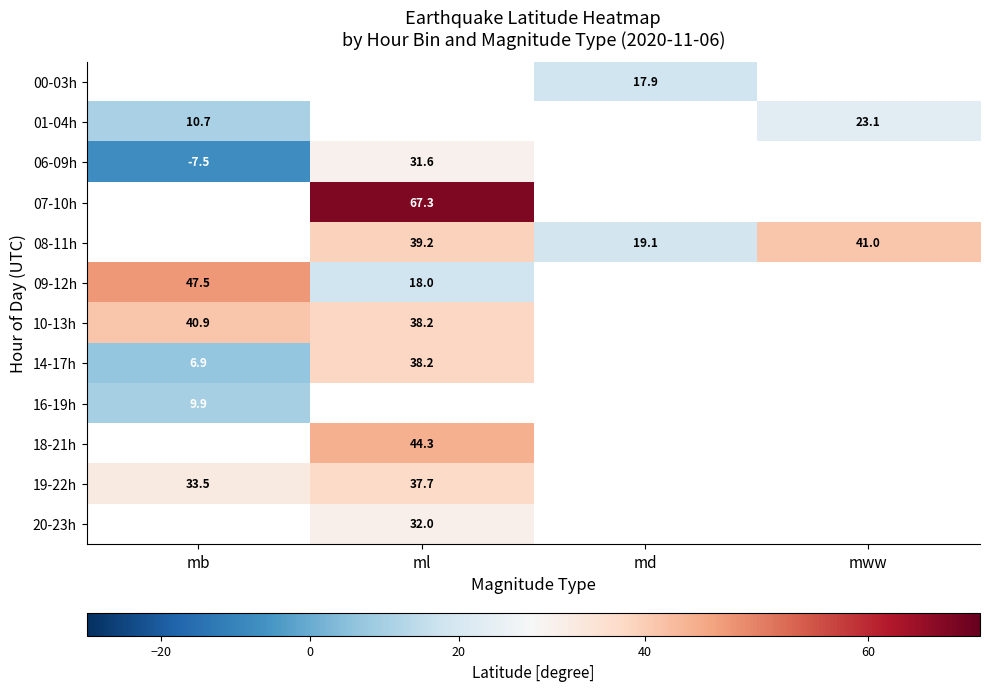

How many categories are shown in the chart?

4